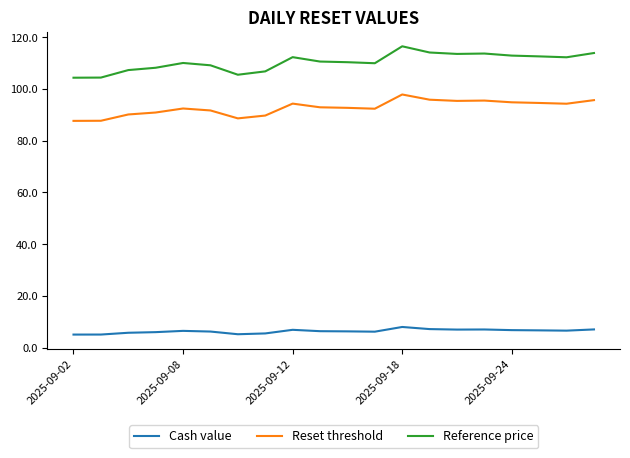

What is the smallest value displayed?

5.0